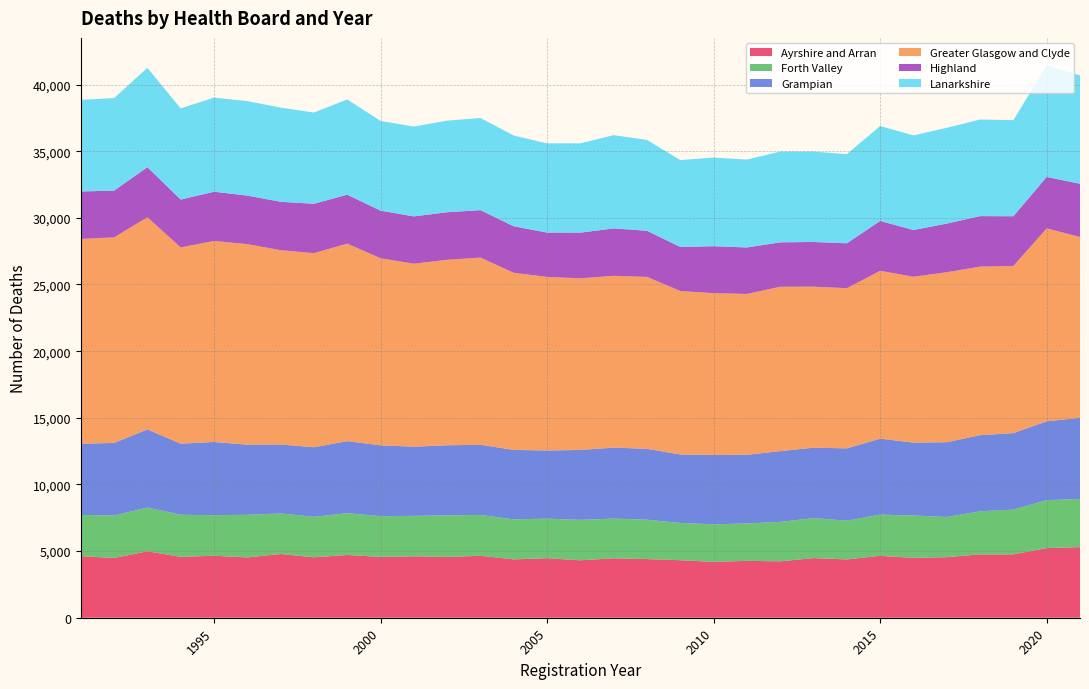

Reading right to left, transcribe all the data shown in this chart.

Ayrshire and Arran: 2021=5294	2020=5227	2019=4752	2018=4753	2017=4544	2016=4491	2015=4644	2014=4374	2013=4475	2012=4231	2011=4266	2010=4193	2009=4315	2008=4401	2007=4459	2006=4310	2005=4466	2004=4378	2003=4647	2002=4556	2001=4610	2000=4561	1999=4709	1998=4535	1997=4781	1996=4523	1995=4652	1994=4570	1993=4983	1992=4485	1991=4616
Forth Valley: 2021=3620	2020=3593	2019=3361	2018=3233	2017=3015	2016=3179	2015=3093	2014=2905	2013=2999	2012=2961	2011=2807	2010=2813	2009=2794	2008=2955	2007=2981	2006=3032	2005=2970	2004=3002	2003=3063	2002=3127	2001=3033	2000=3055	1999=3137	1998=3037	1997=3044	1996=3200	1995=3039	1994=3157	1993=3285	1992=3182	1991=3098
Grampian: 2021=6081	2020=5914	2019=5739	2018=5710	2017=5609	2016=5468	2015=5699	2014=5429	2013=5285	2012=5308	2011=5147	2010=5205	2009=5138	2008=5317	2007=5322	2006=5246	2005=5112	2004=5211	2003=5266	2002=5253	2001=5190	2000=5318	1999=5405	1998=5218	1997=5174	1996=5259	1995=5496	1994=5330	1993=5861	1992=5446	1991=5338
Greater Glasgow and Clyde: 2021=13572	2020=14477	2019=12538	2018=12647	2017=12753	2016=12444	2015=12594	2014=12016	2013=12079	2012=12331	2011=12072	2010=12142	2009=12264	2008=12899	2007=12892	2006=12876	2005=13021	2004=13288	2003=14045	2002=13917	2001=13728	2000=14034	1999=14816	1998=14562	1997=14577	1996=15046	1995=15082	1994=14723	1993=15917	1992=15426	1991=15367
Highland: 2021=3988	2020=3861	2019=3729	2018=3787	2017=3648	2016=3507	2015=3738	2014=3367	2013=3353	2012=3331	2011=3487	2010=3519	2009=3304	2008=3458	2007=3554	2006=3426	2005=3326	2004=3488	2003=3555	2002=3569	2001=3547	2000=3572	1999=3671	1998=3706	1997=3628	1996=3641	1995=3690	1994=3591	1993=3757	1992=3503	1991=3561
Lanarkshire: 2021=8132	2020=8358	2019=7211	2018=7247	2017=7187	2016=7097	2015=7121	2014=6688	2013=6777	2012=6808	2011=6595	2010=6649	2009=6518	2008=6816	2007=6998	2006=6703	2005=6690	2004=6810	2003=6915	2002=6873	2001=6740	2000=6731	1999=7145	1998=6843	1997=7068	1996=7088	1995=7064	1994=6837	1993=7453	1992=6945	1991=6871